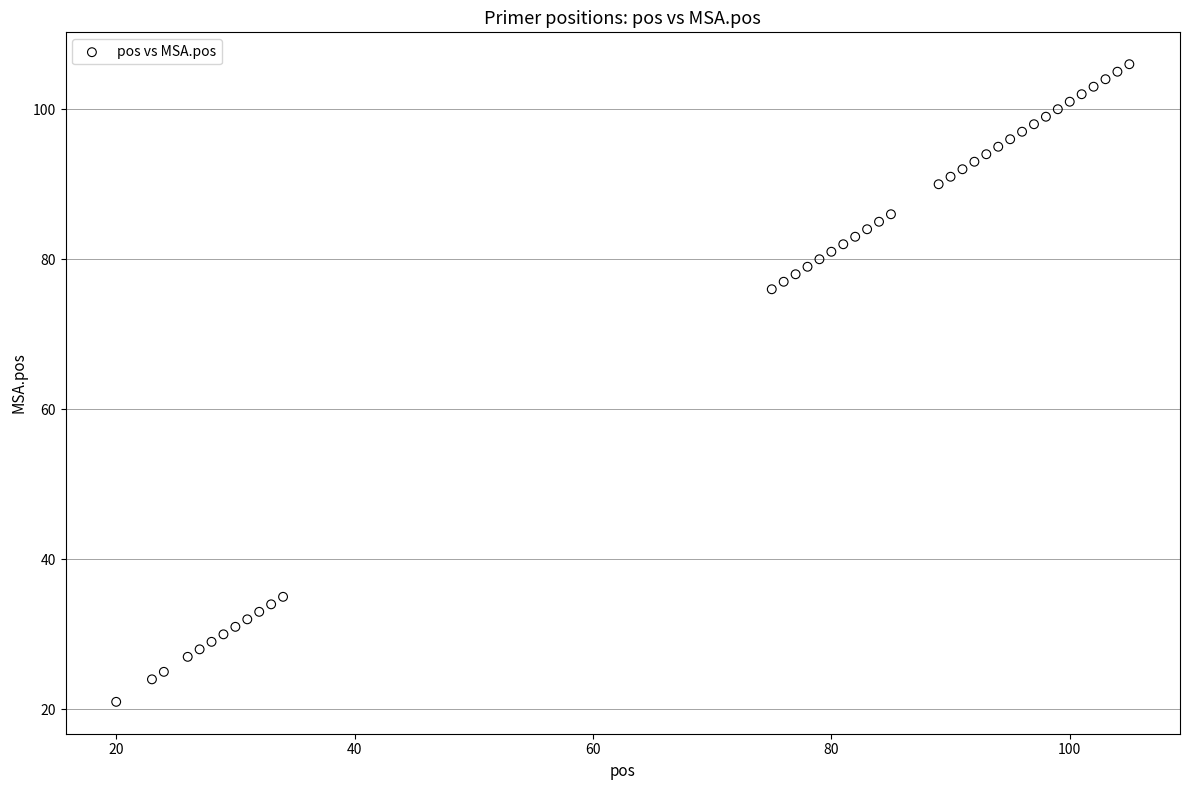

What is the range of Y values (max minus min)?

85